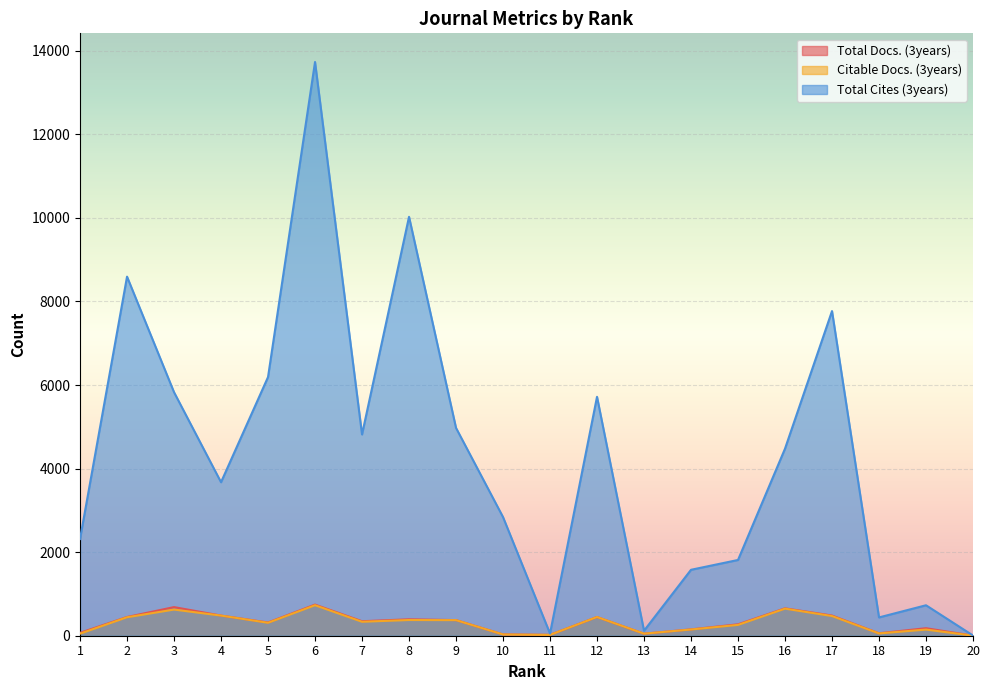

What is the average value of the Total Cites (3years) series?

4284